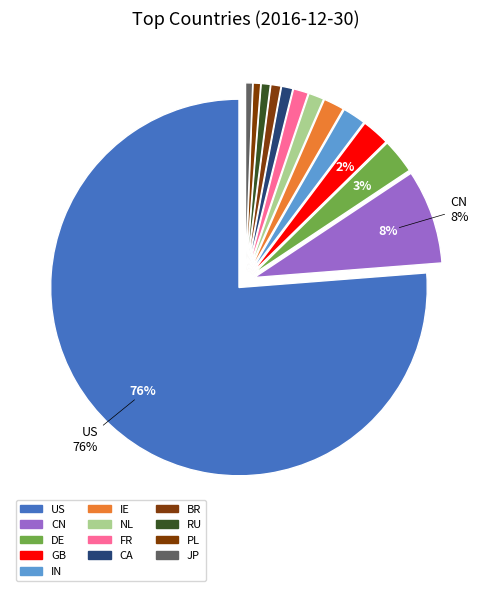

To the nearest percent, what portion does CA represent?

1%